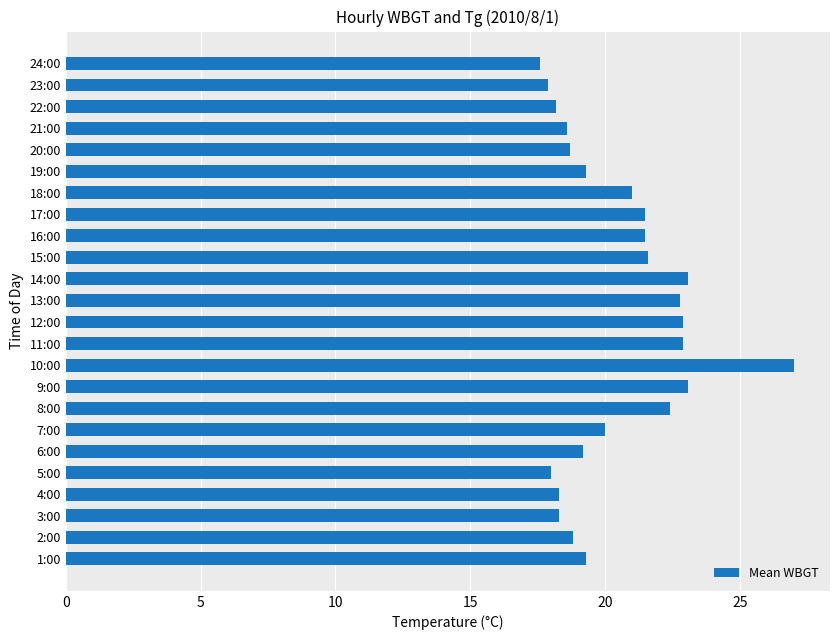

What is the change in value from 12:00 to 16:00?

-1.4